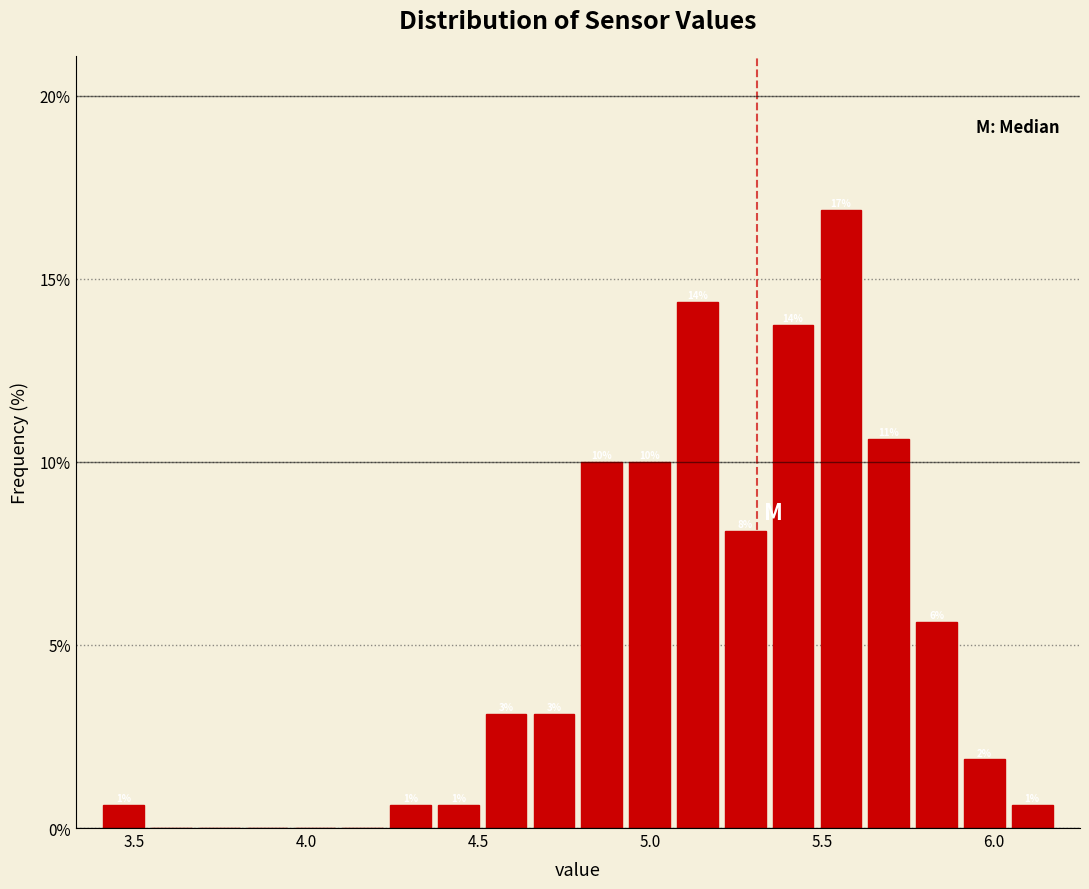

Read against the x-axis, roughly where is the centre of the tallest bar?

5.55